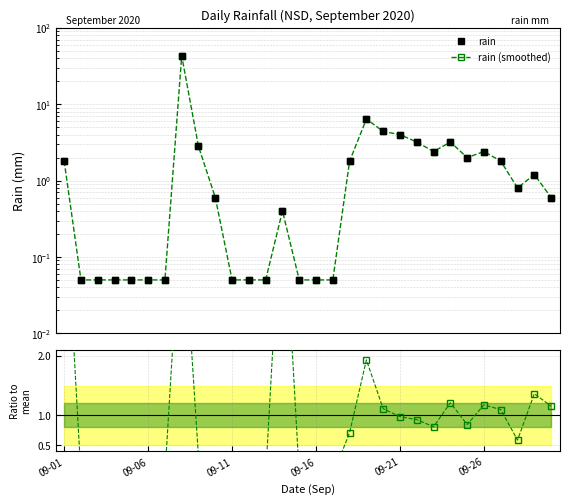

Between 11 and 18, which is larger?

18